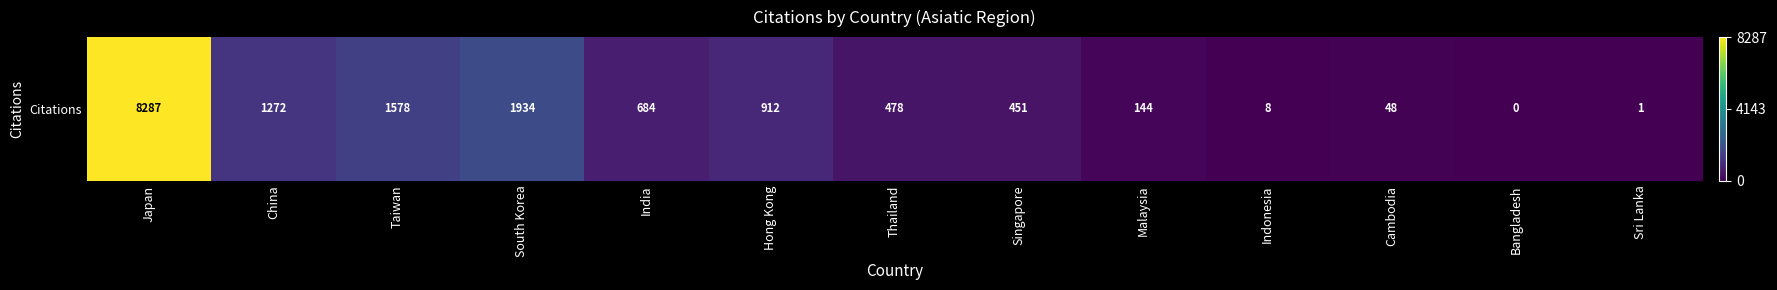

Which has a higher value, Hong Kong or India?

Hong Kong